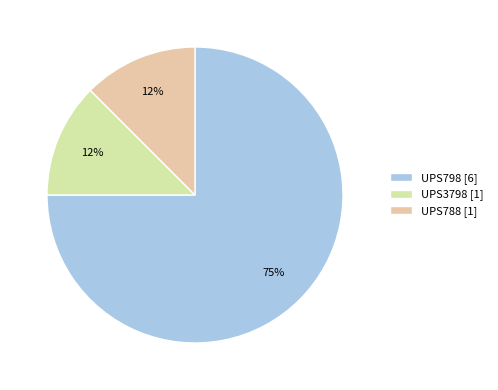

Which category has the smallest portion of the pie?

UPS3798